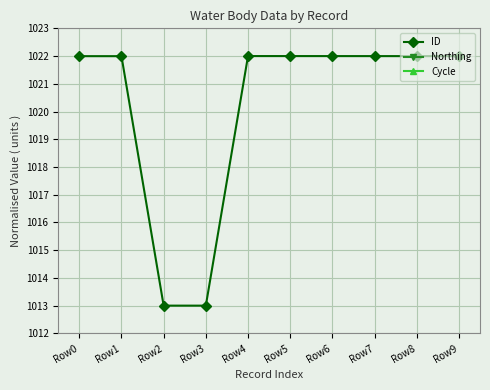

The value of ID at Row8 is 1022.0. True or false?

True